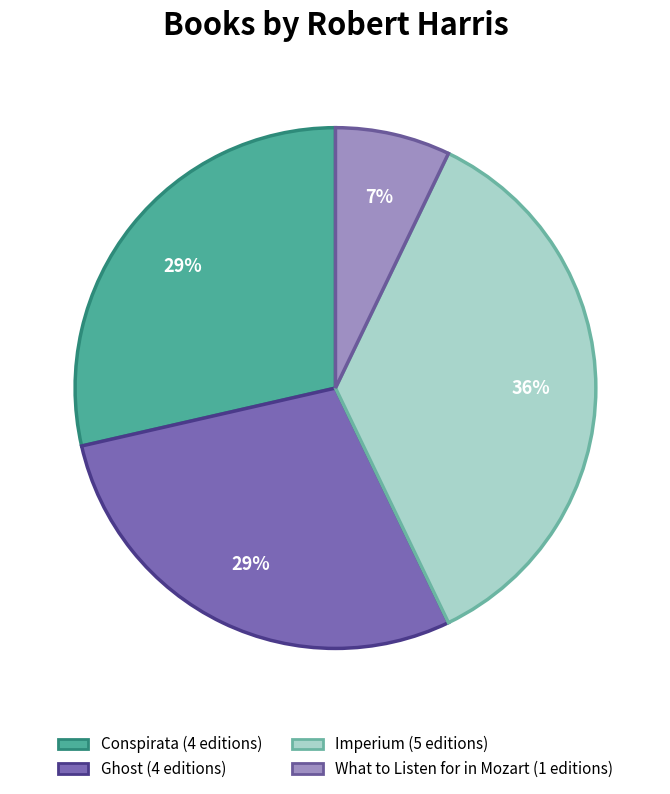

Is it true that Conspirata is 19% of the pie?

False